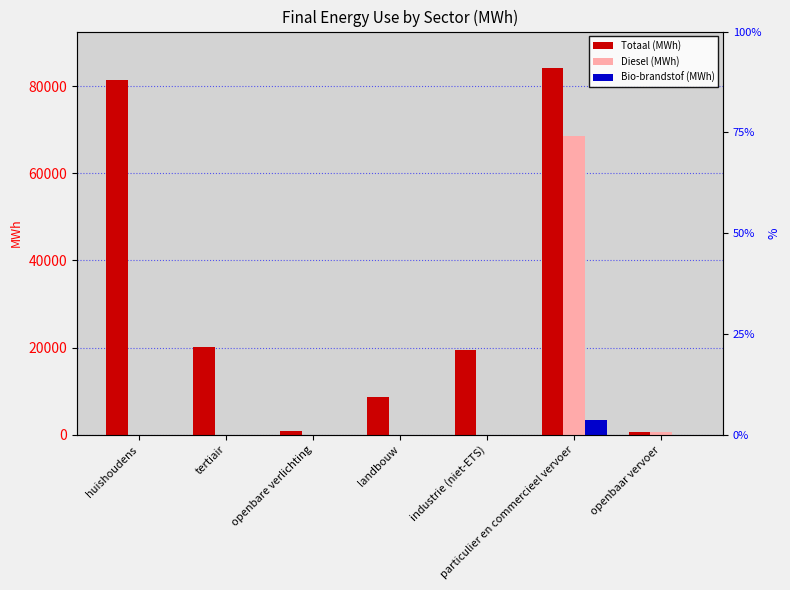

Which series has the widest spread of values?

Totaal (MWh)